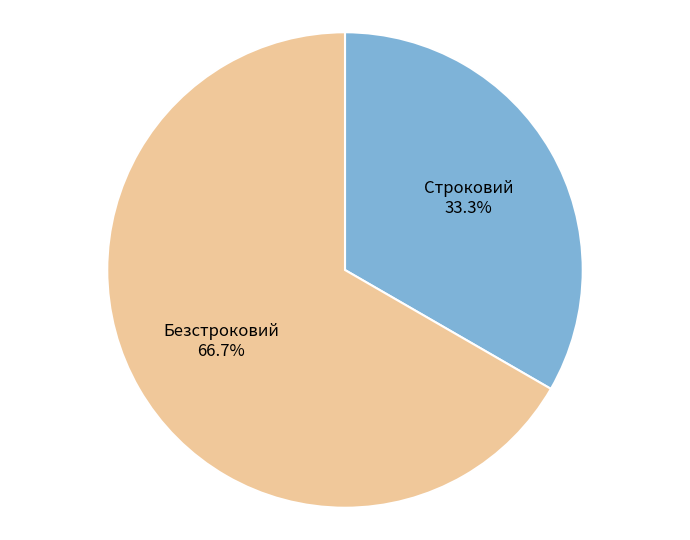

What percentage is the Строковий slice, to the nearest percent?

33%